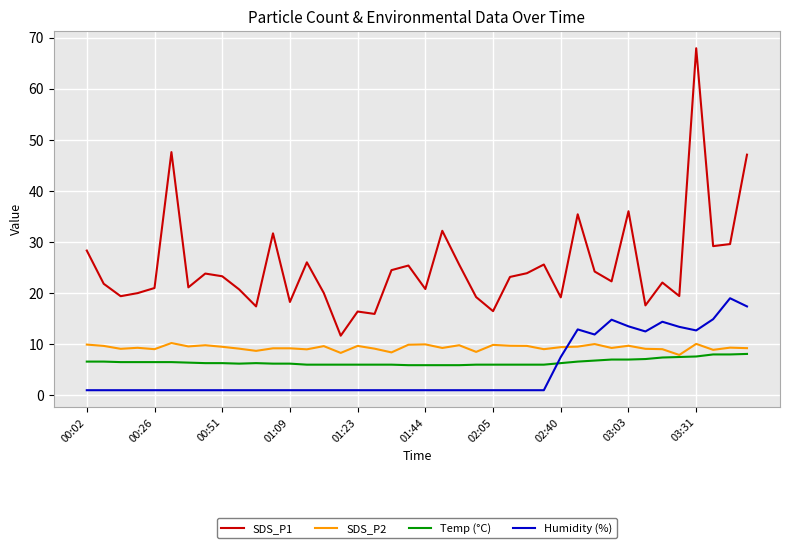

What is the greatest value displayed?

67.9